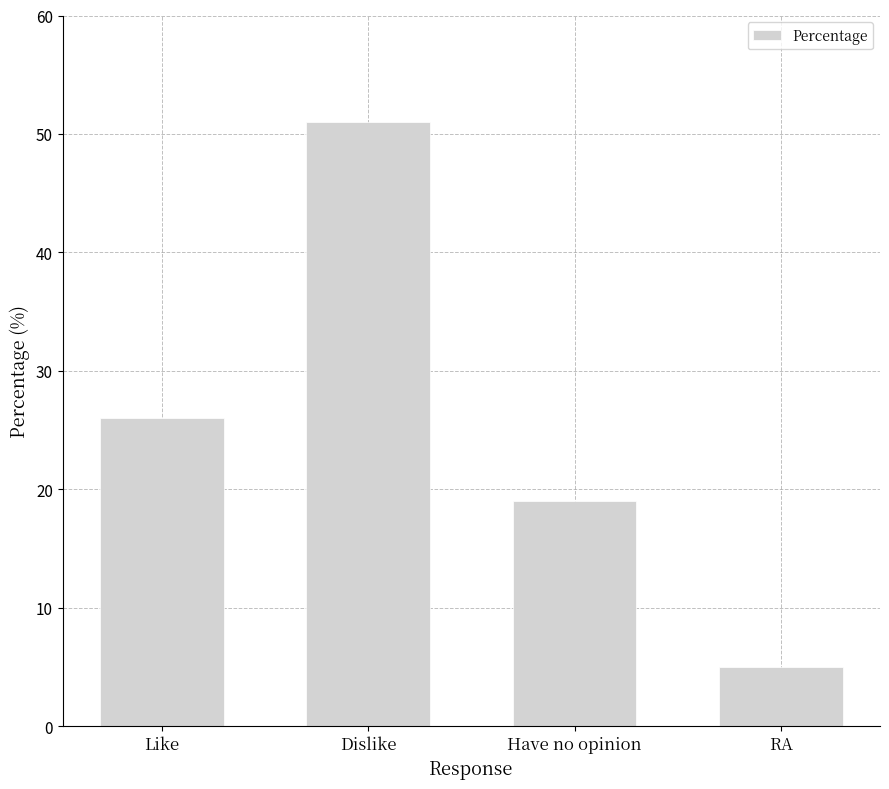

The value at RA is 8. True or false?

False